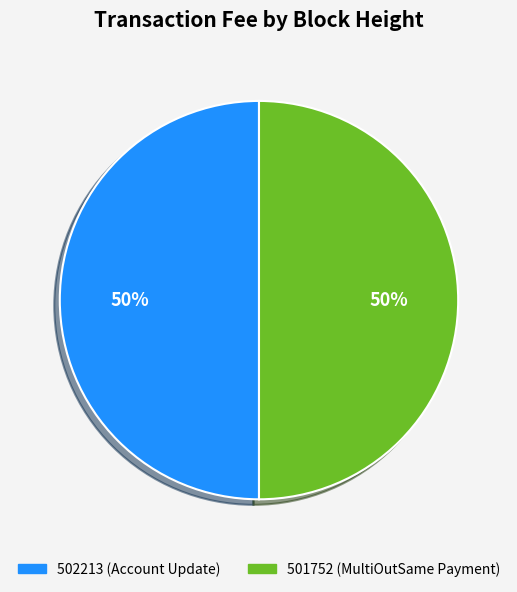

To the nearest percent, what is the combined percentage of 501752 and 502213?

100%